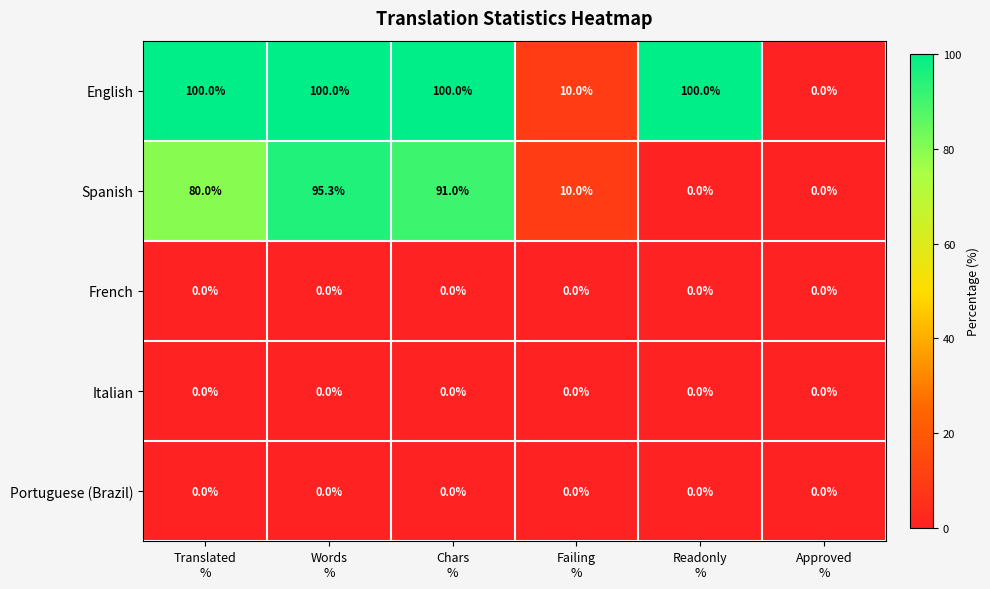

Which series has the widest spread of values?

English